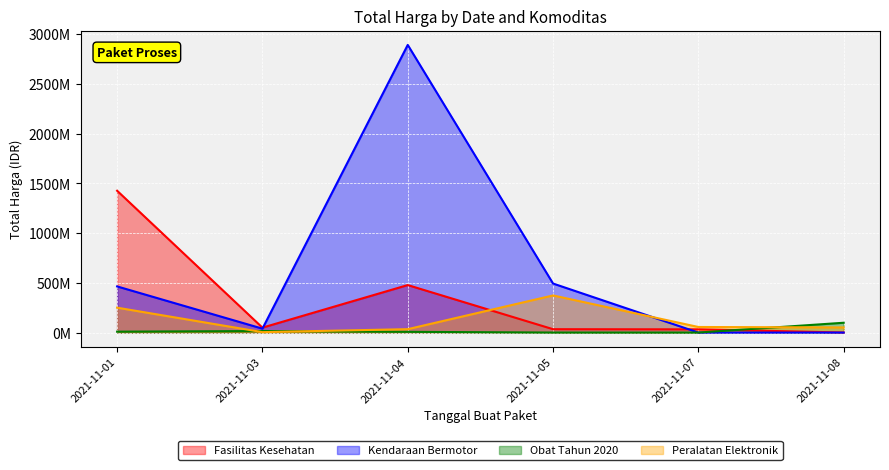

At which category does the chart reach its peak across all series?

2021-11-04